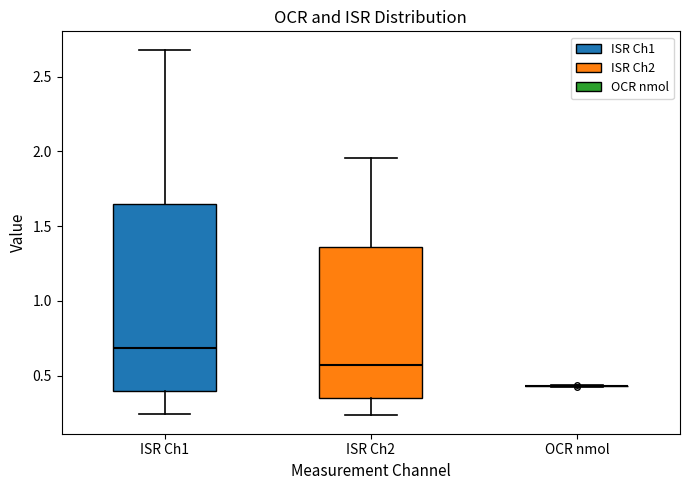

Reading left to right, transcribe this box plot: for each box, give where its median line is, the range the box spans, and where its two whiskers end, as read against the y-axis. The values are not printed on the chart, so give them approximately, as read against the axis.

ISR Ch1: median 0.70, box 0.40 to 1.65, whiskers 0.25 to 2.70
ISR Ch2: median 0.55, box 0.35 to 1.35, whiskers 0.25 to 1.95
OCR nmol: box collapsed to a line at 0.45, whiskers 0.45 to 0.45